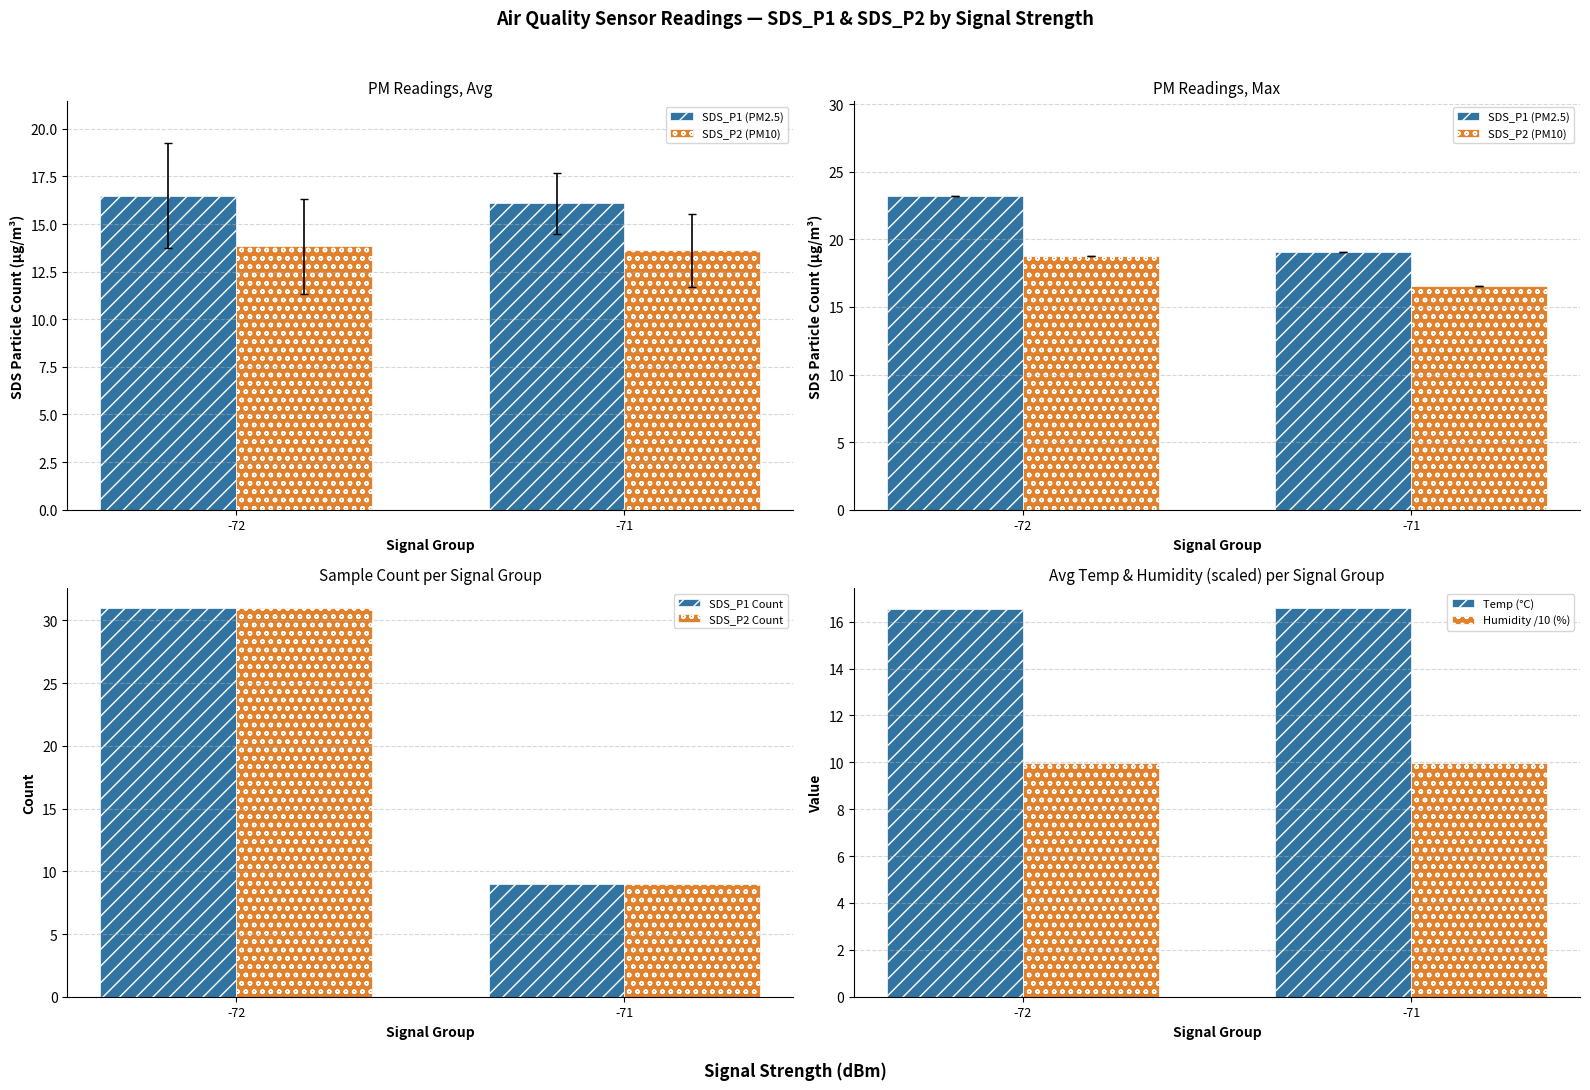

What is the difference between the maximum and minimum values in the SDS_P2 Count series?

22